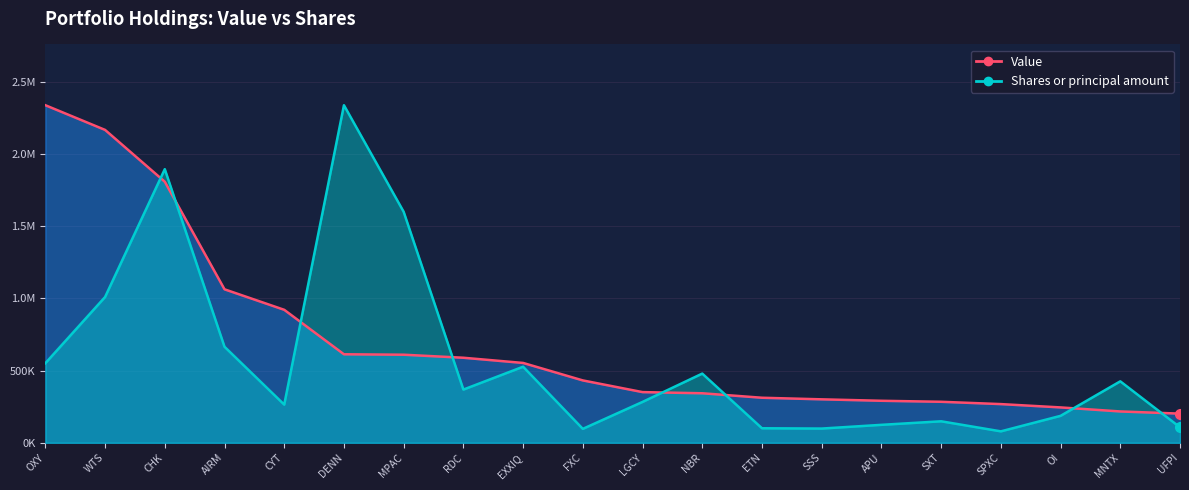

The value of Shares or principal amount at SSS is 174098.7. True or false?

False